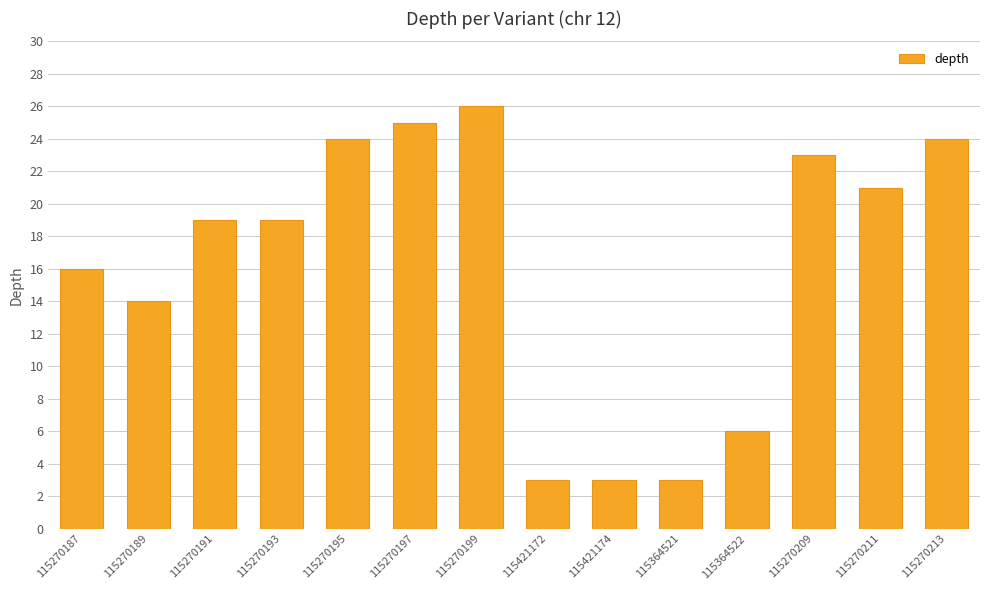

Which has a higher value, 115270213 or 115364521?

115270213